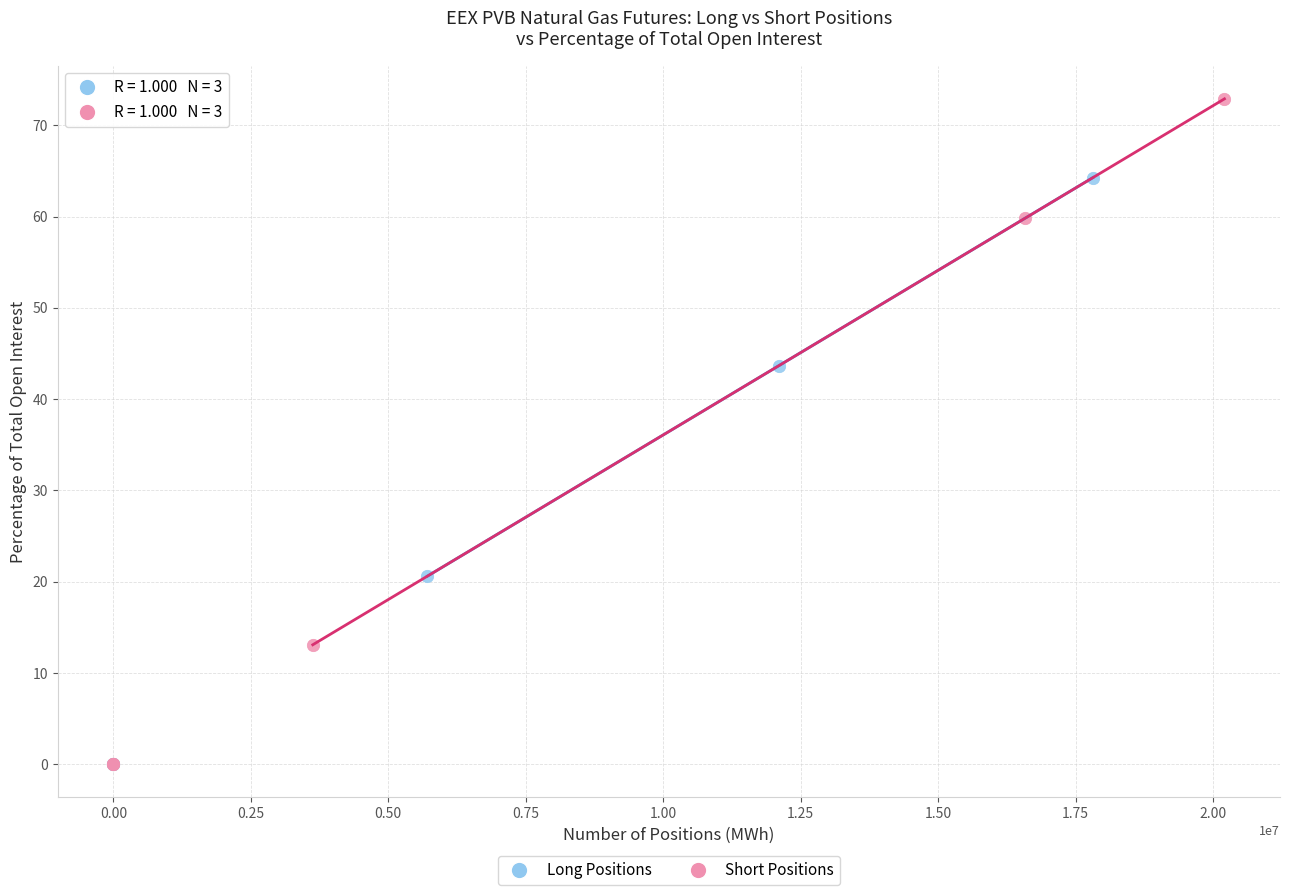

Which series contains the highest Y value?

Short Positions